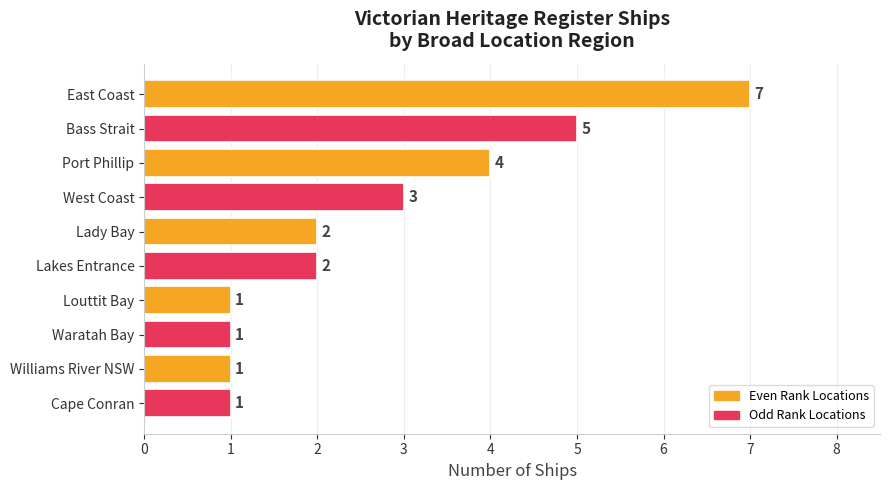

What position from the bottom is East Coast?

10